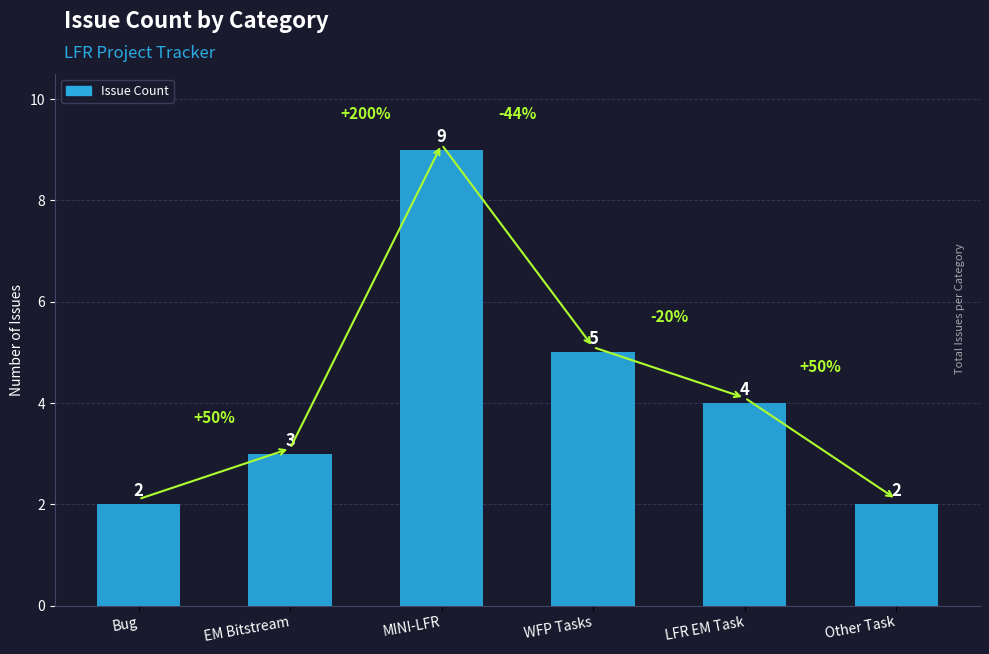

How many data points does each series have?

6